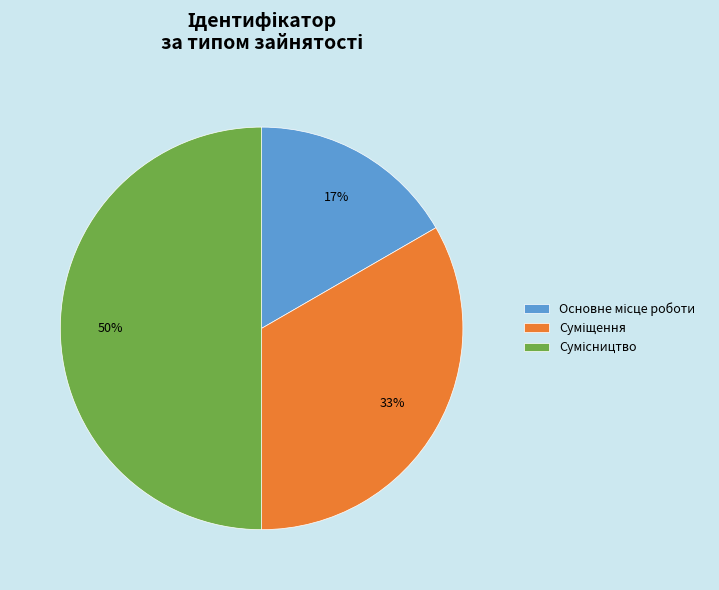

To the nearest percent, what is the average slice percentage?

33%